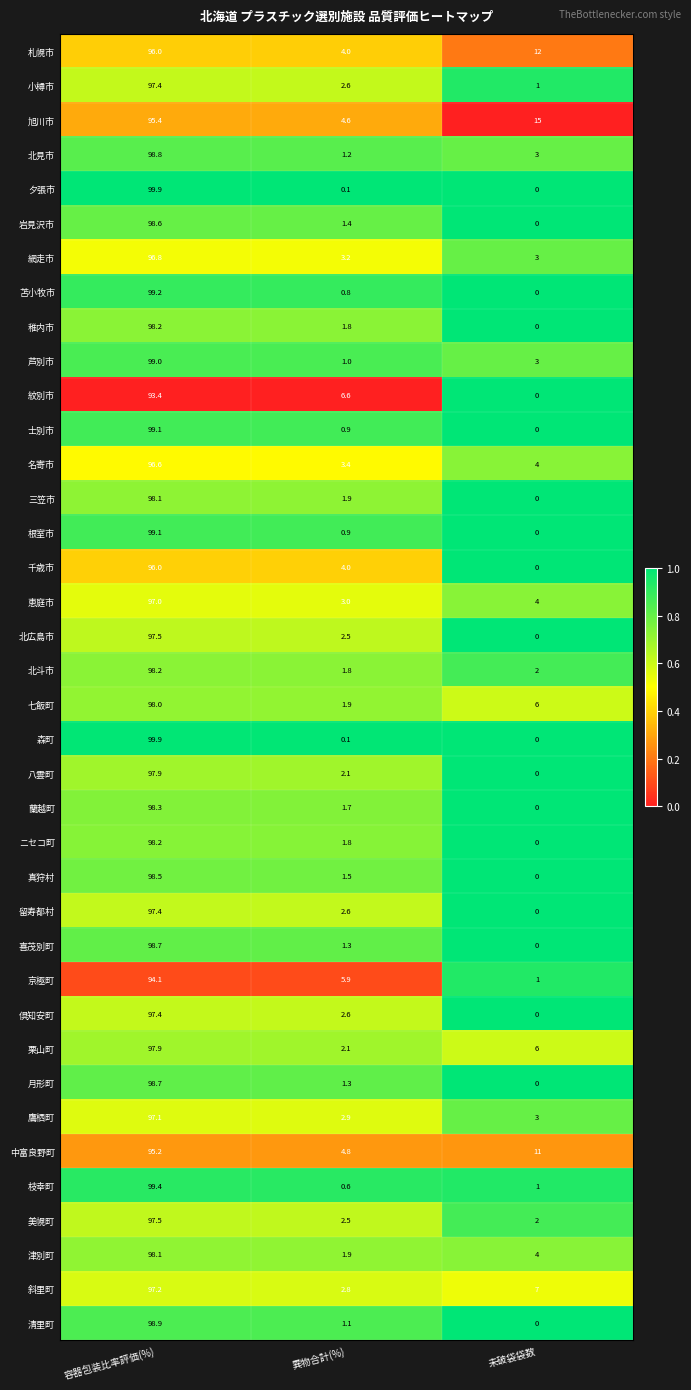

Rank the categories by 津別町 value from highest to lowest.

容器包装比率評価(%), 未破袋袋数, 異物合計(%)